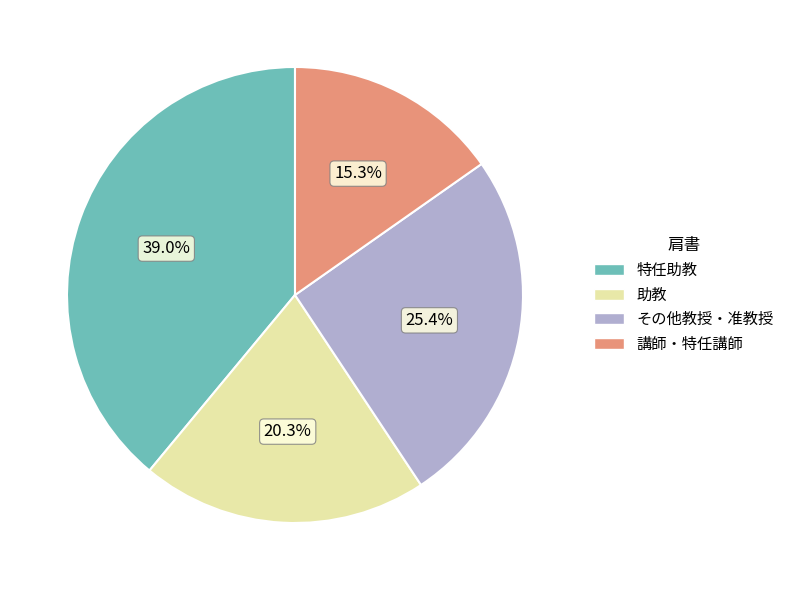

Is there a majority slice in this chart?

No